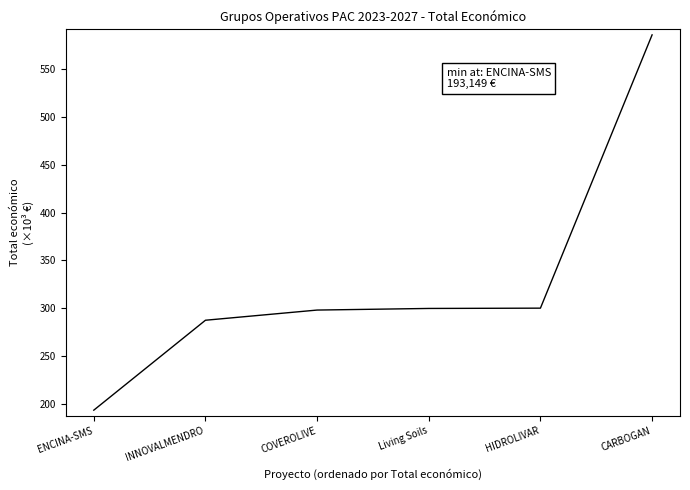

Does the chart display data point markers on the line(s)?

No